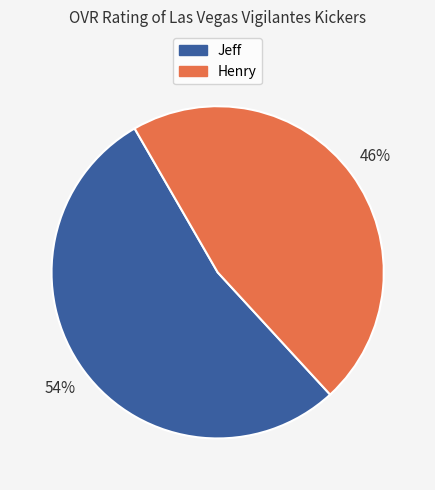

How many slices are in this pie chart?

2